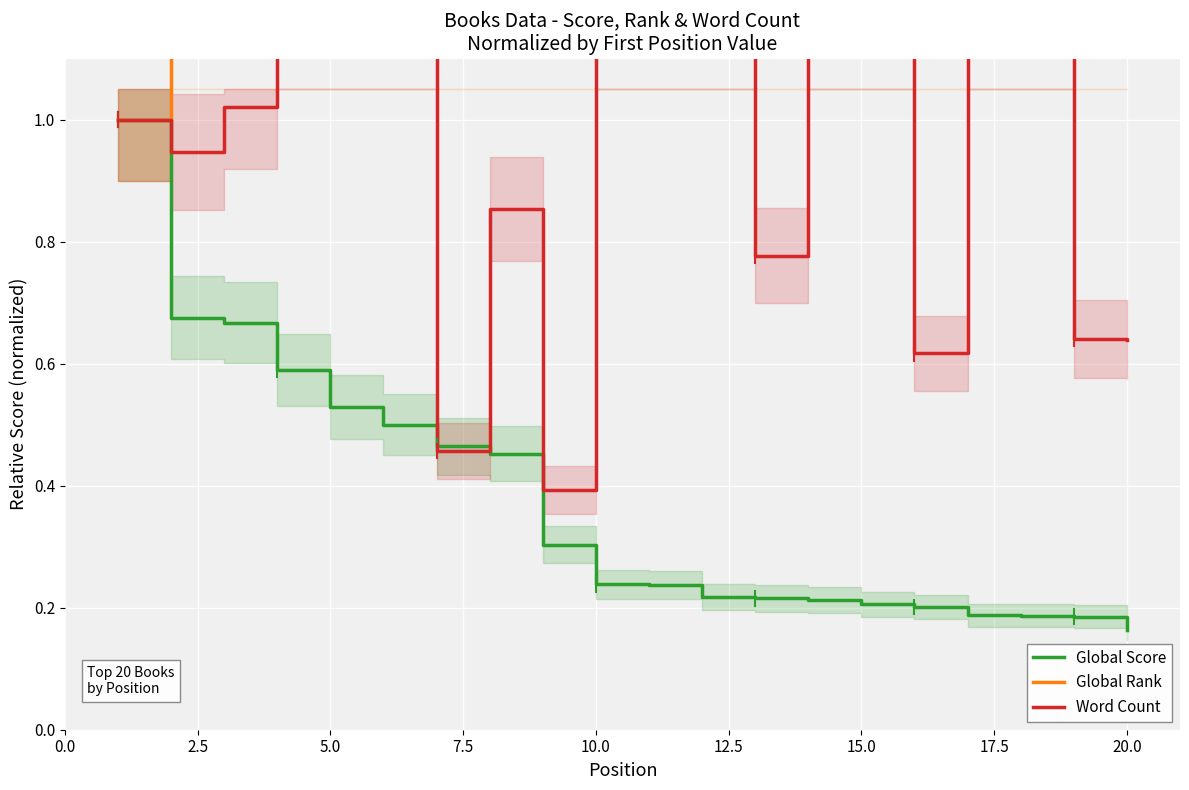

What is the maximum value for Global Score?

1.0